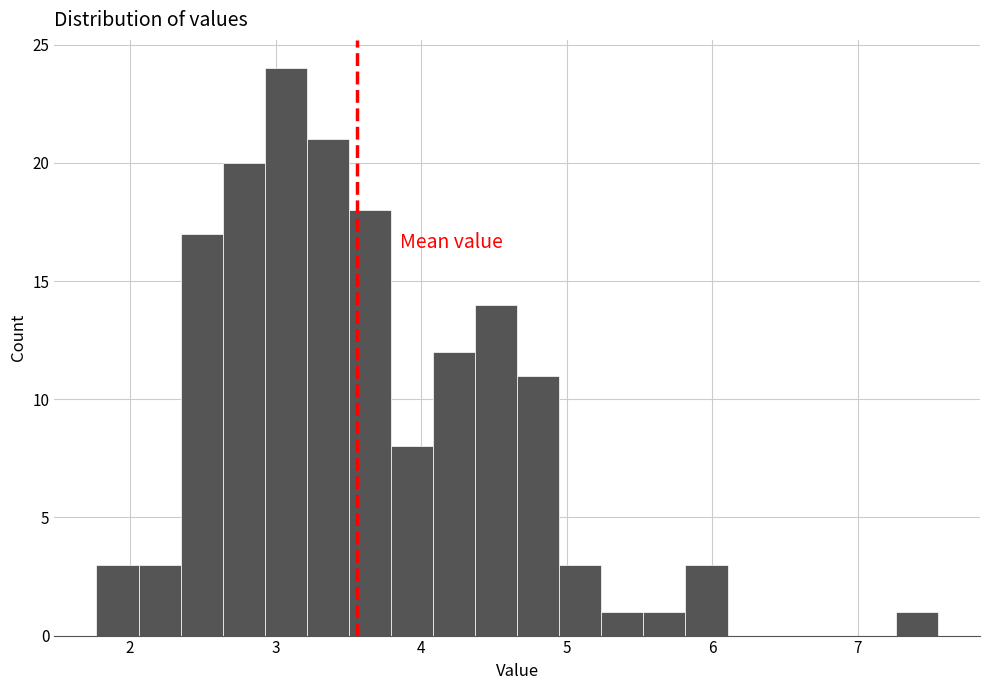

Around what value on the x-axis is the tallest bar? Give the approximate position of its centre, as read against the axis.

3.1